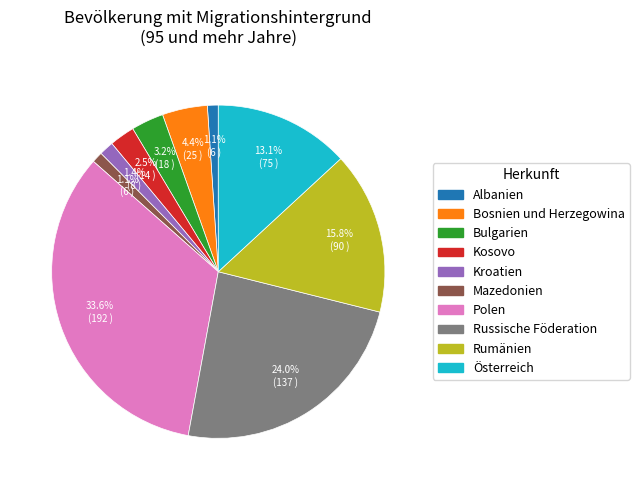

Which slice is the largest?

Polen